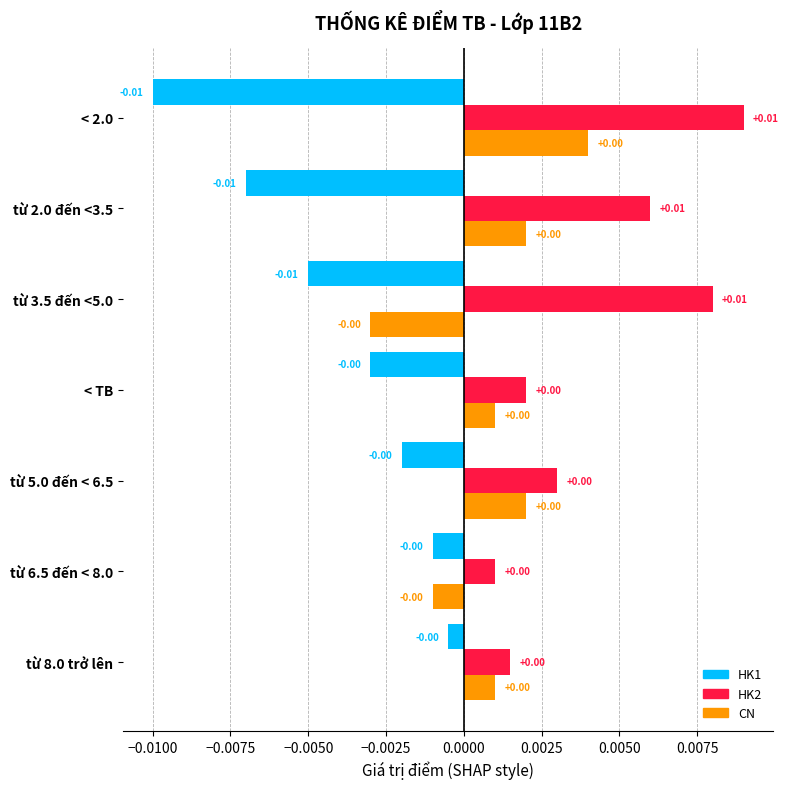

Which series has the largest total across all categories?

HK2